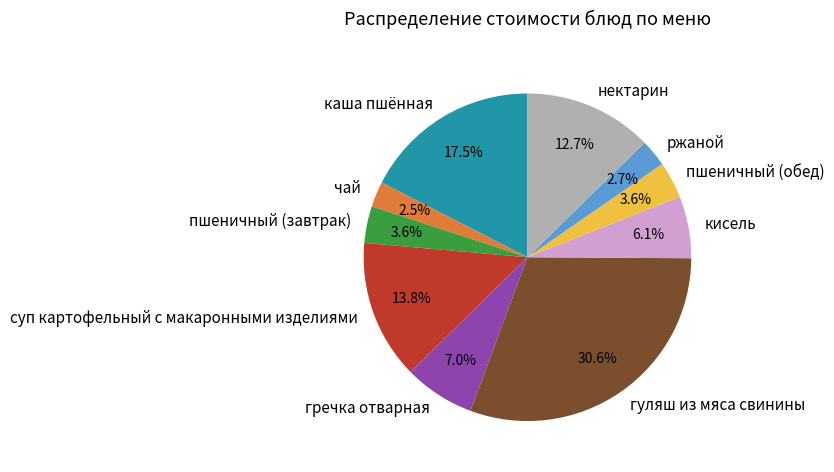

Which slice is the largest?

гуляш из мяса свинины